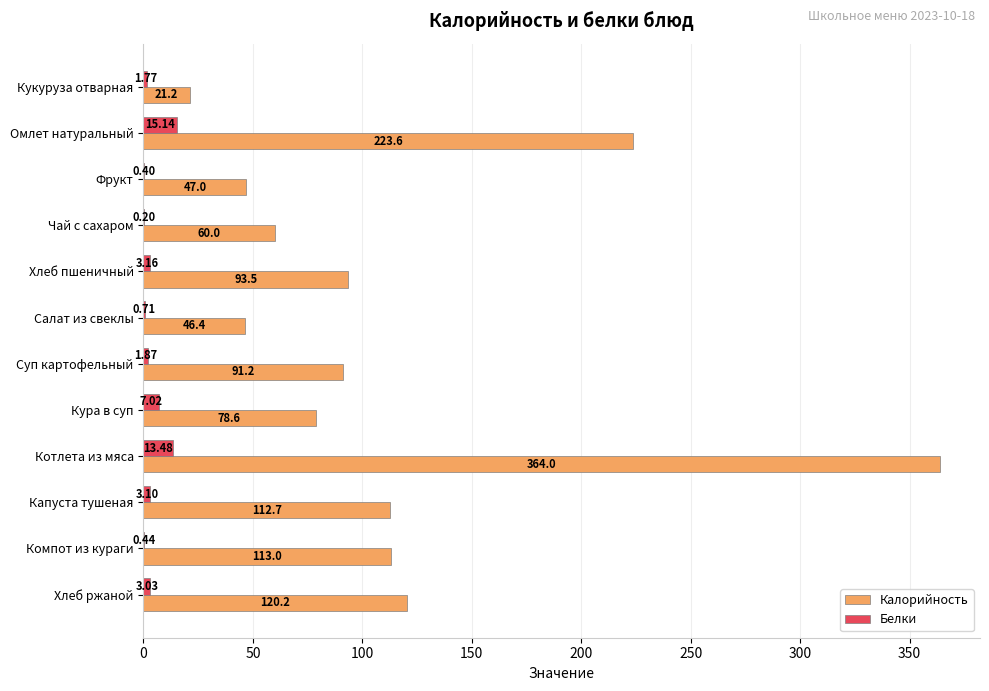

Where is Белки nearest to the value 7?

Кура в суп